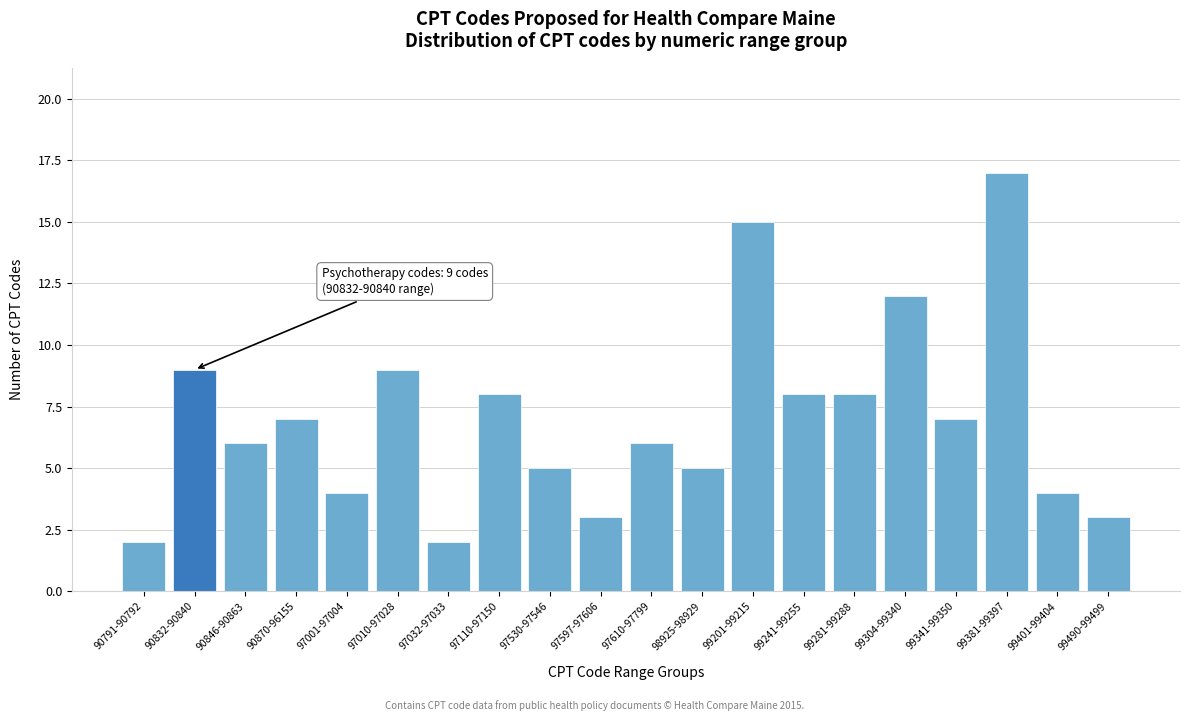

Reading left to right, what are all the values shown in this chart?

2	9	6	7	4	9	2	8	5	3	6	5	15	8	8	12	7	17	4	3